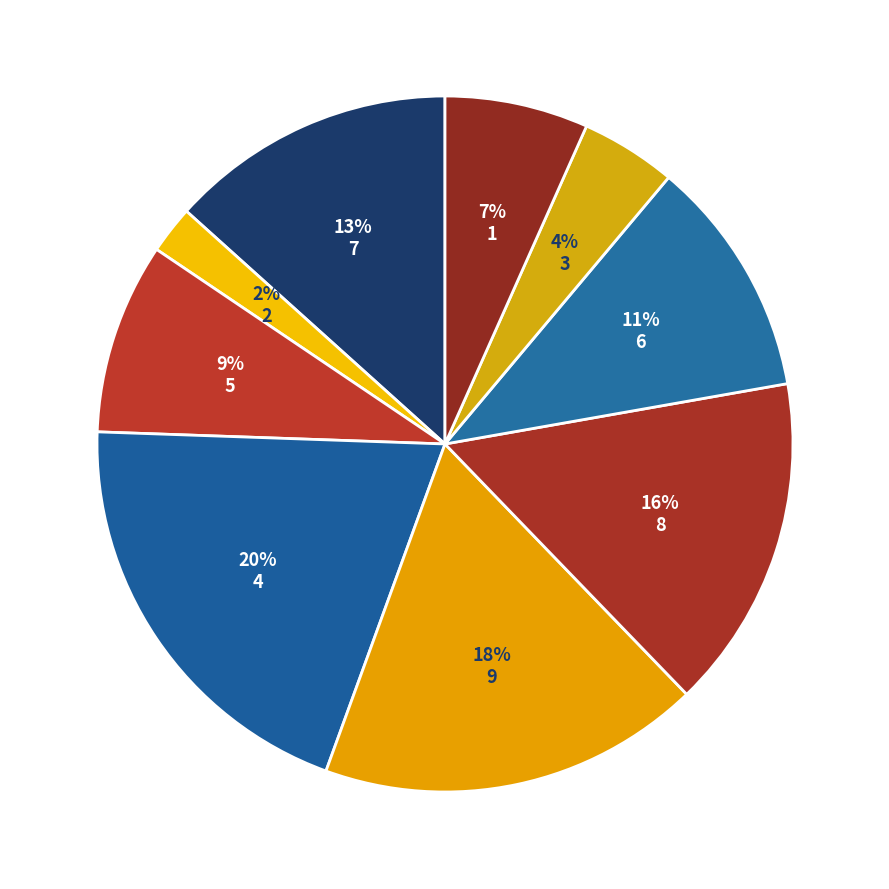

Count the number of slices in the pie.

9